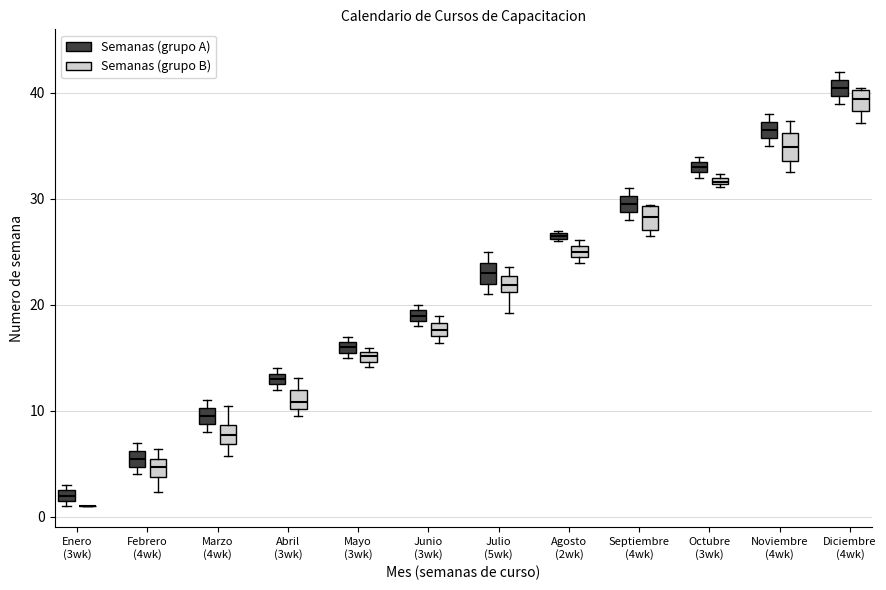

Where is the upper edge of the box for Abril (3wk) (Semanas (grupo A)) on the y-axis? The values are not printed on the chart, so give them approximately, as read against the axis.

14